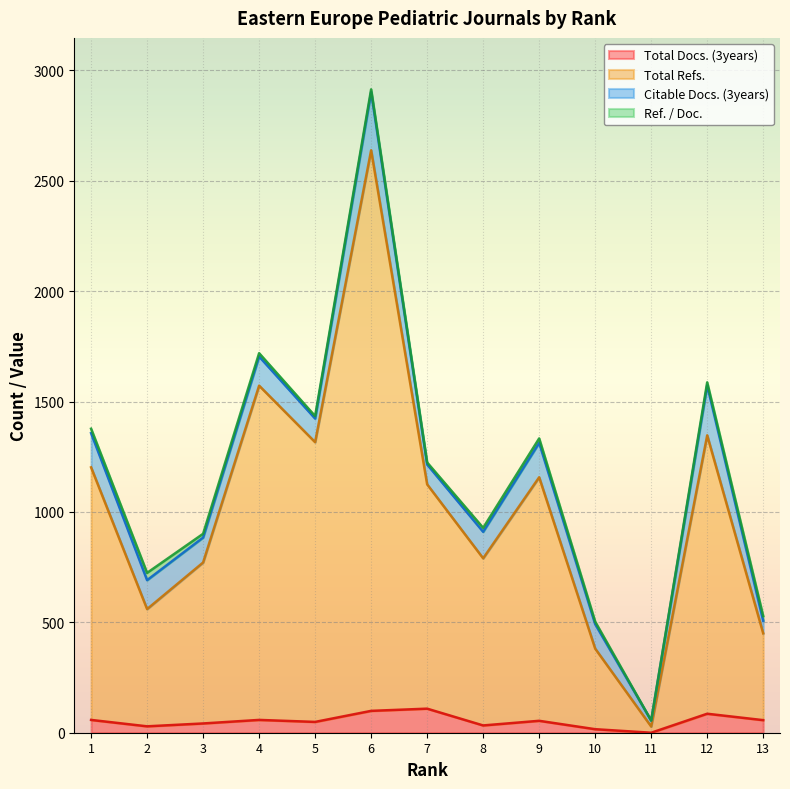

At which category is the sum across all series the highest?

6